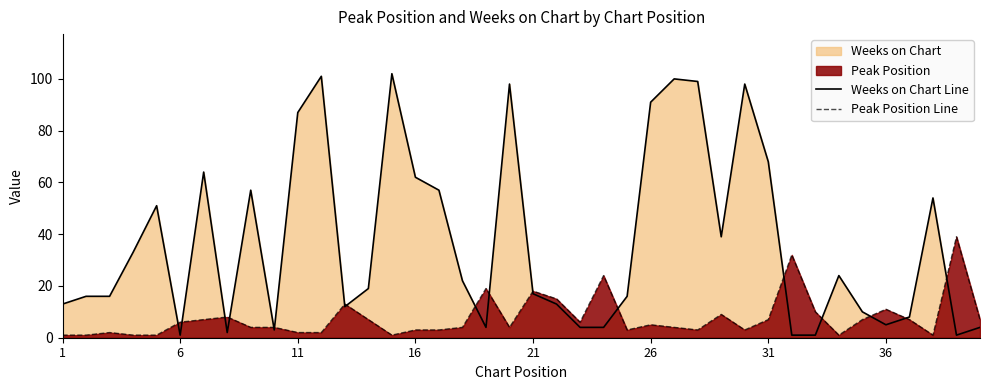

Reading left to right, transcribe all the data shown in this chart.

Weeks on Chart Line: 13	16	16	33	51	1	64	2	57	3	87	101	12	19	102	62	57	22	4	98	17	13	4	4	16	91	100	99	39	98	68	1	1	24	10	5	8	54	1	4
Peak Position Line: 1	1	2	1	1	6	7	8	4	4	2	2	13	7	1	3	3	4	19	4	18	15	6	24	3	5	4	3	9	3	7	32	10	1	7	11	7	1	39	7